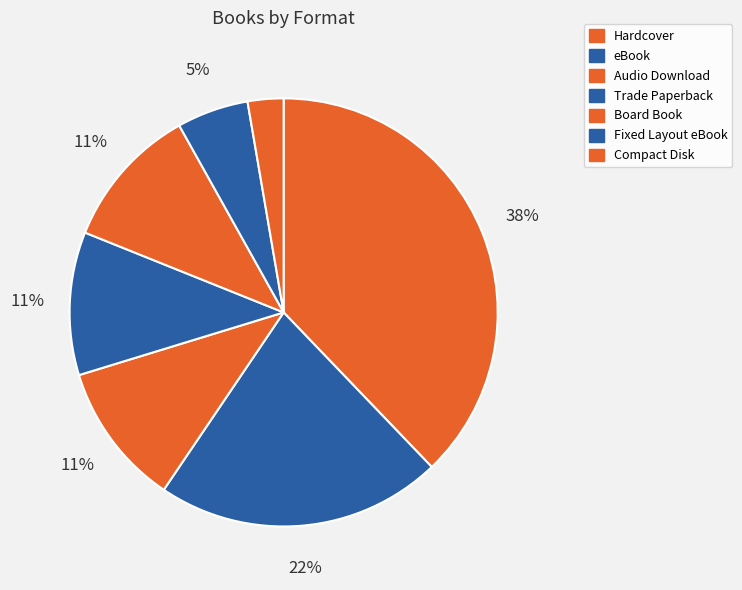

How many segments does this pie chart have?

7